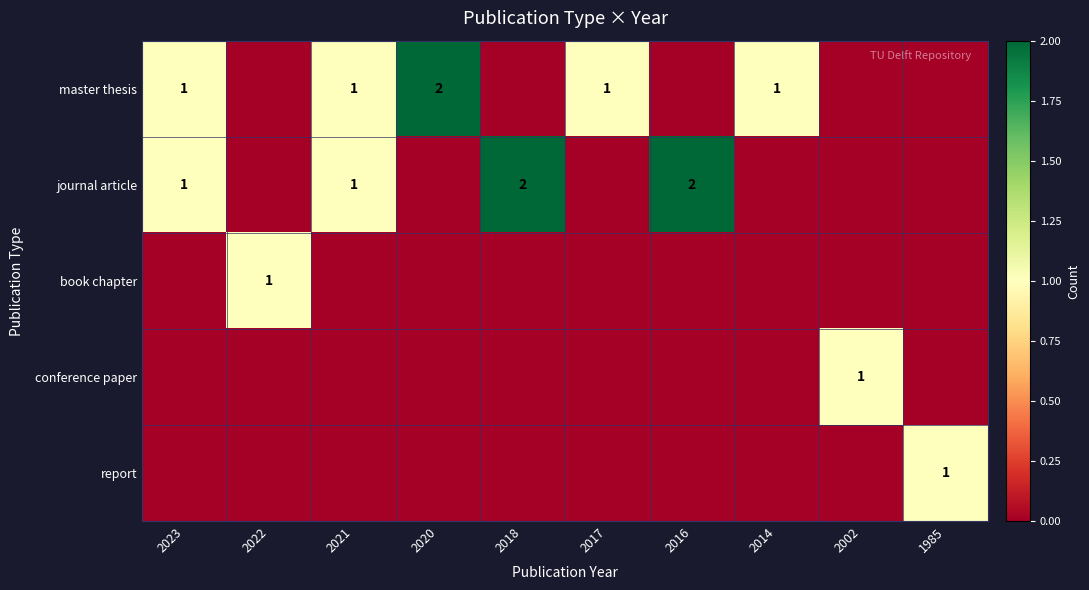

Is it true that master thesis equals 1 at 2020?

False